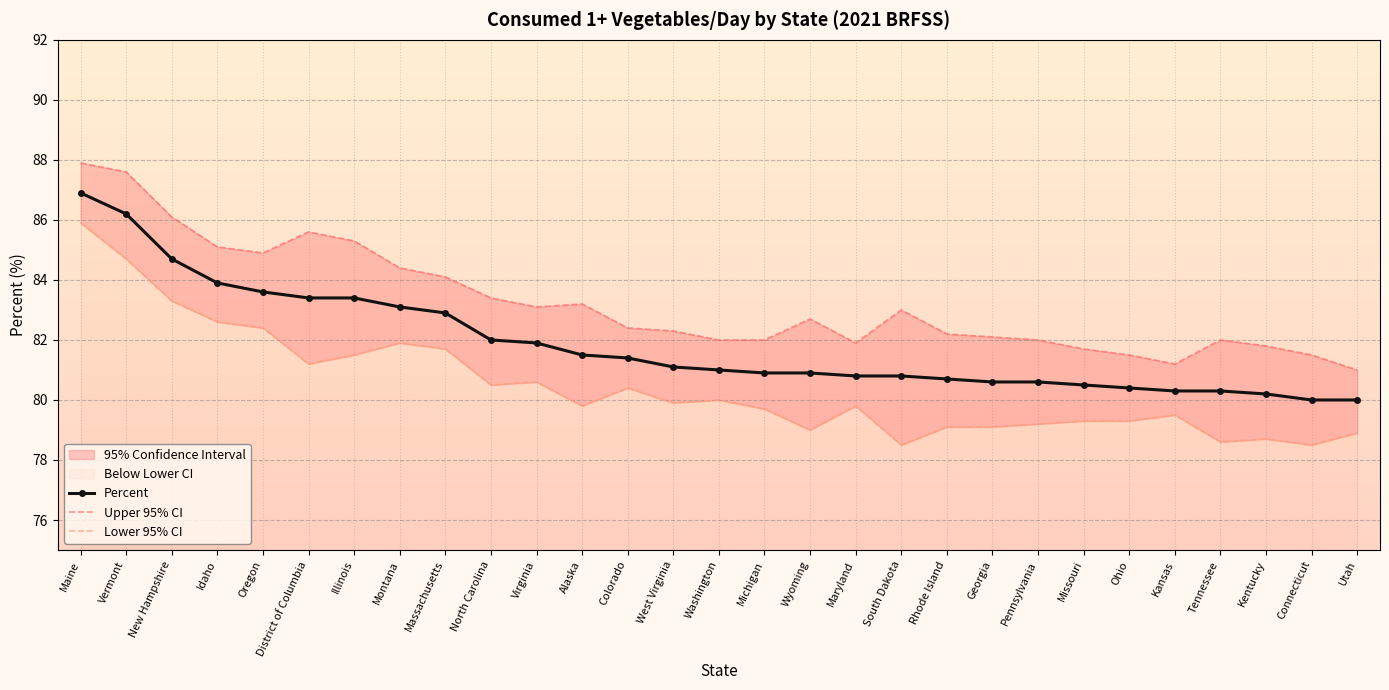

Rank the series at South Dakota from highest to lowest value.

Upper 95% CI, Percent, Lower 95% CI